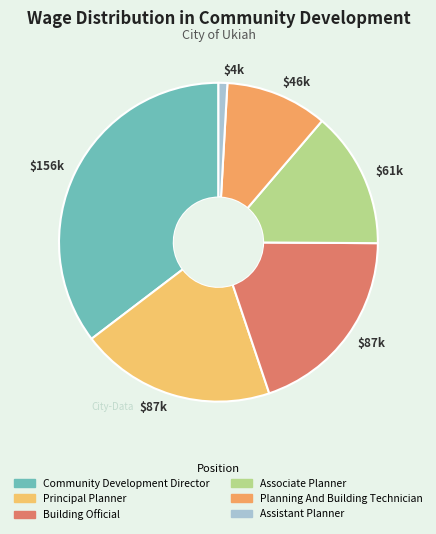

Approximately how many times larger is the value at Associate Planner compared to Principal Planner?

0.7